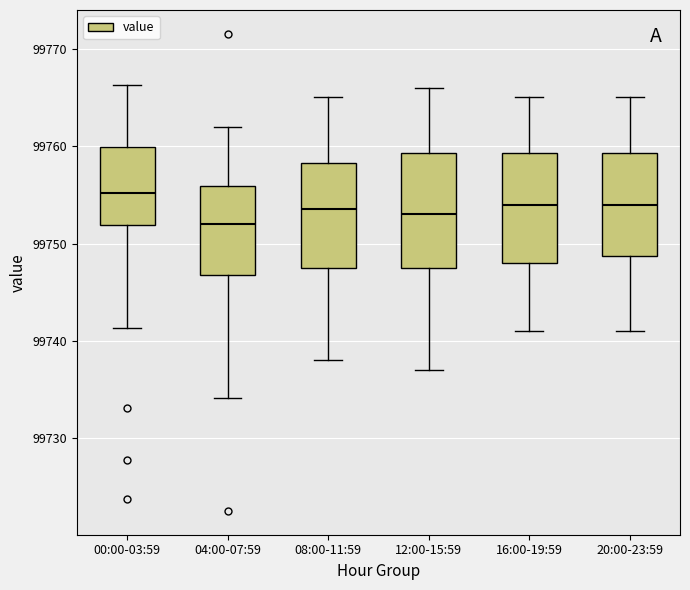

Where does the median line of the box for 00:00-03:59 sit on the y-axis? The values are not printed on the chart, so give them approximately, as read against the axis.

99755